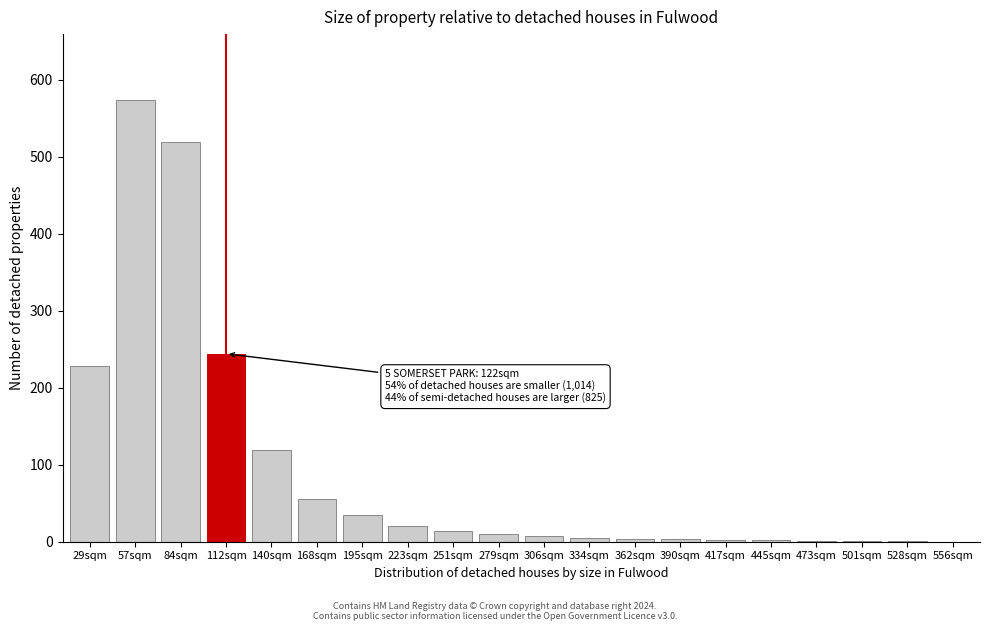

Approximately how many times larger is the value at 140sqm compared to 251sqm?

8.5